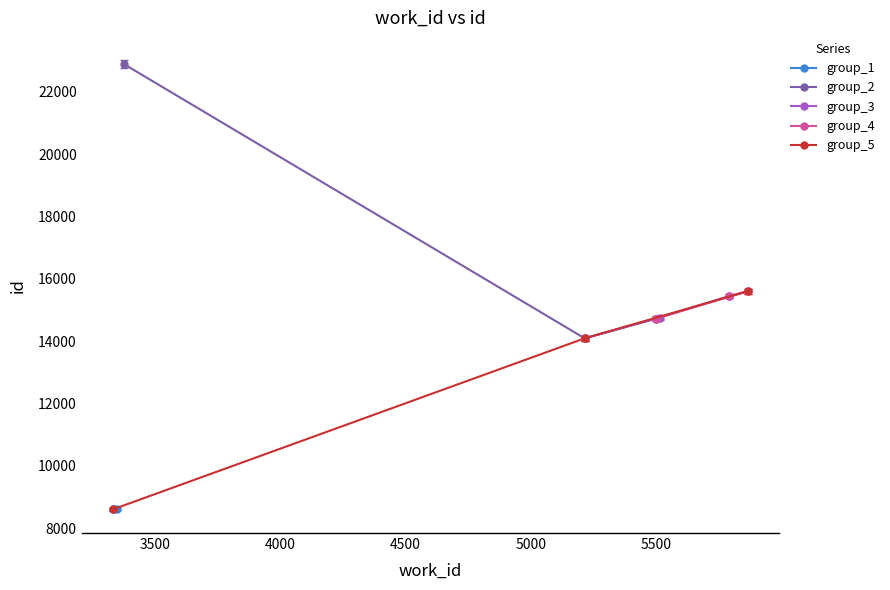

What is the difference between the maximum and second lowest values in the group_2 series?

8175